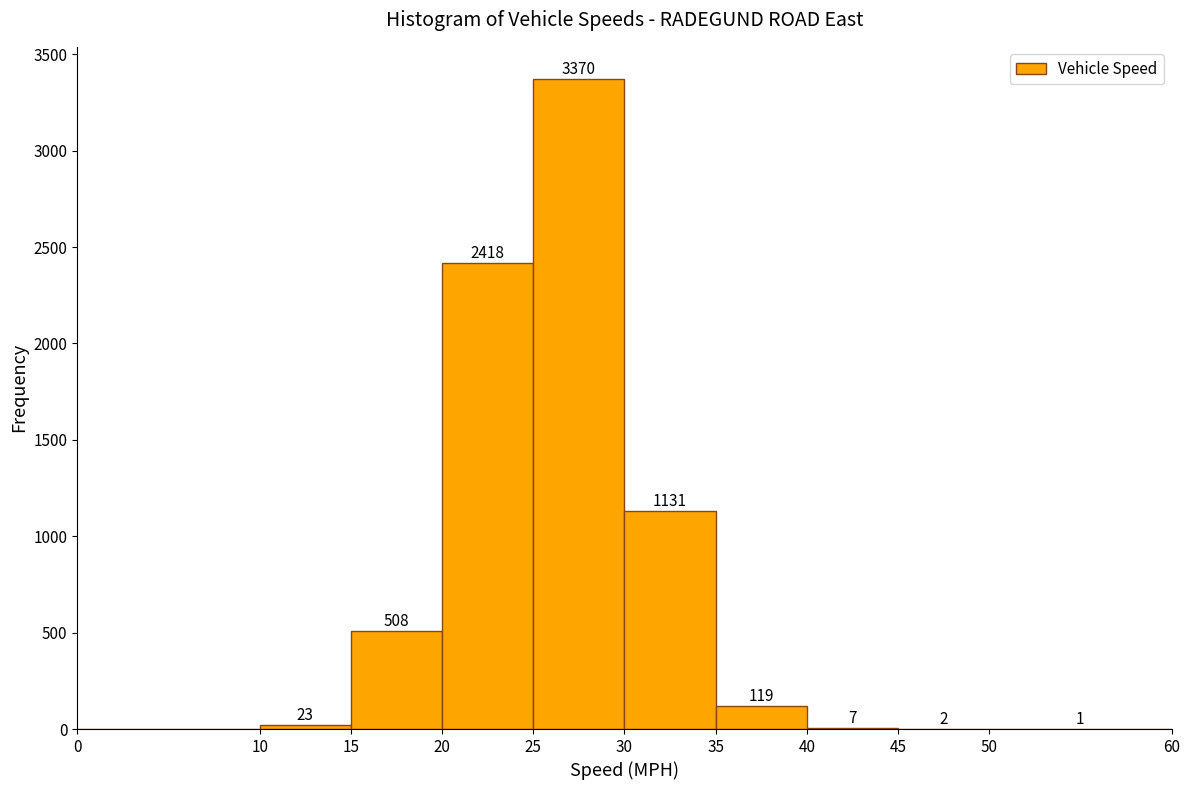

Which range on the x-axis has the tallest bar?

25 to 30